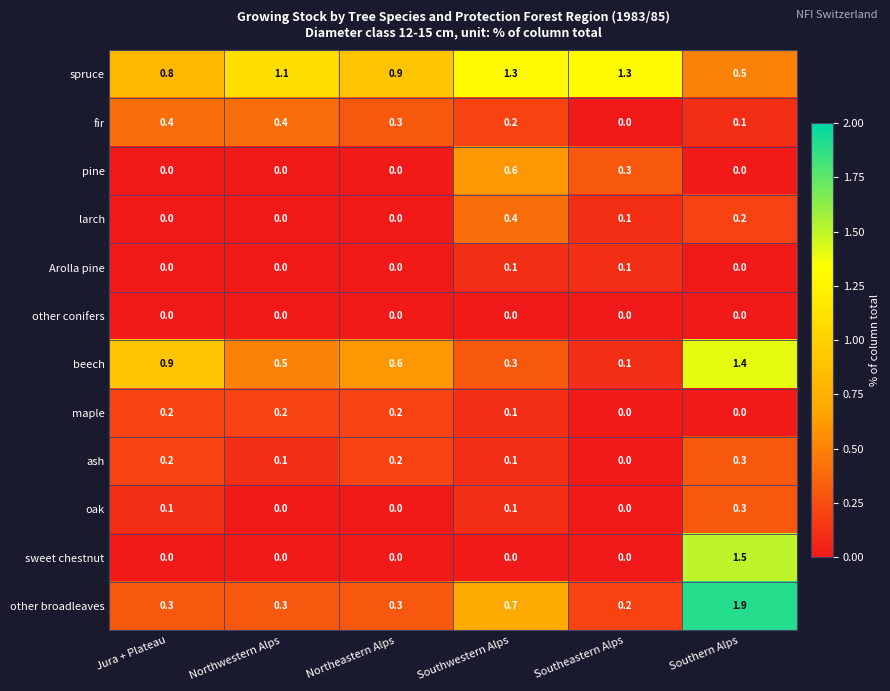

Which series has the largest range (max minus min)?

other broadleaves